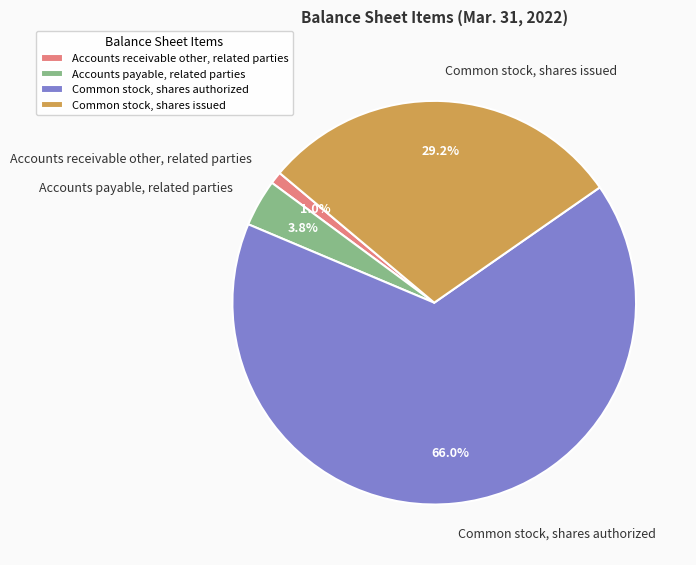

Combined, what portion of the pie is Common stock, shares issued and Accounts payable, related parties?

33.0%